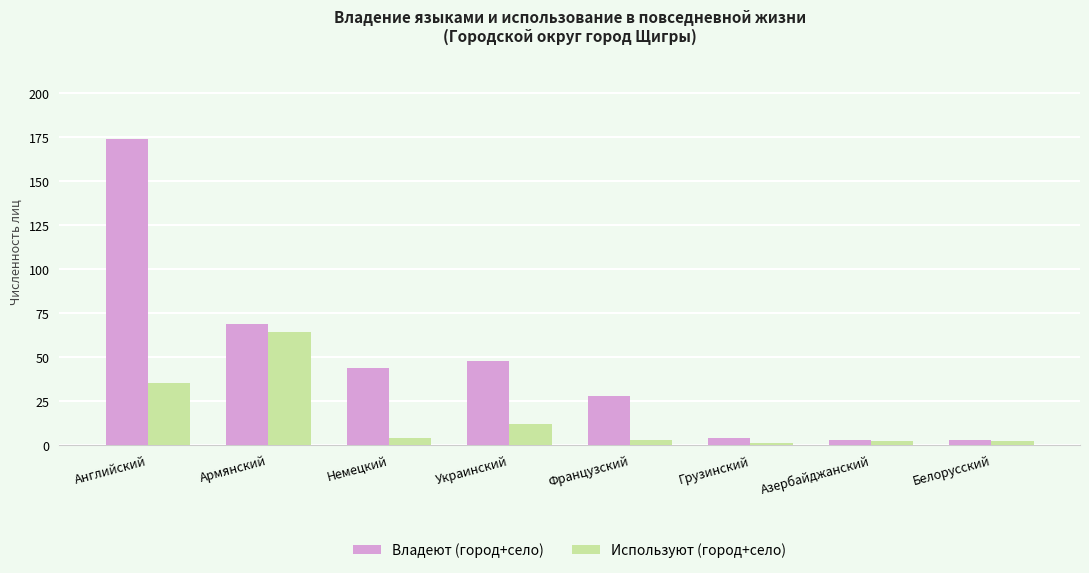

What is the minimum value for Владеют (город+село)?

3